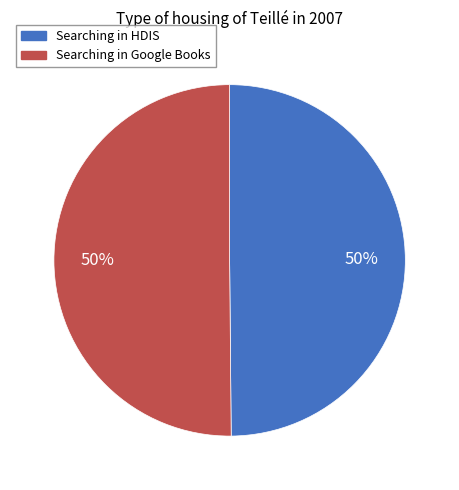

To the nearest percent, what is the average slice percentage?

50%